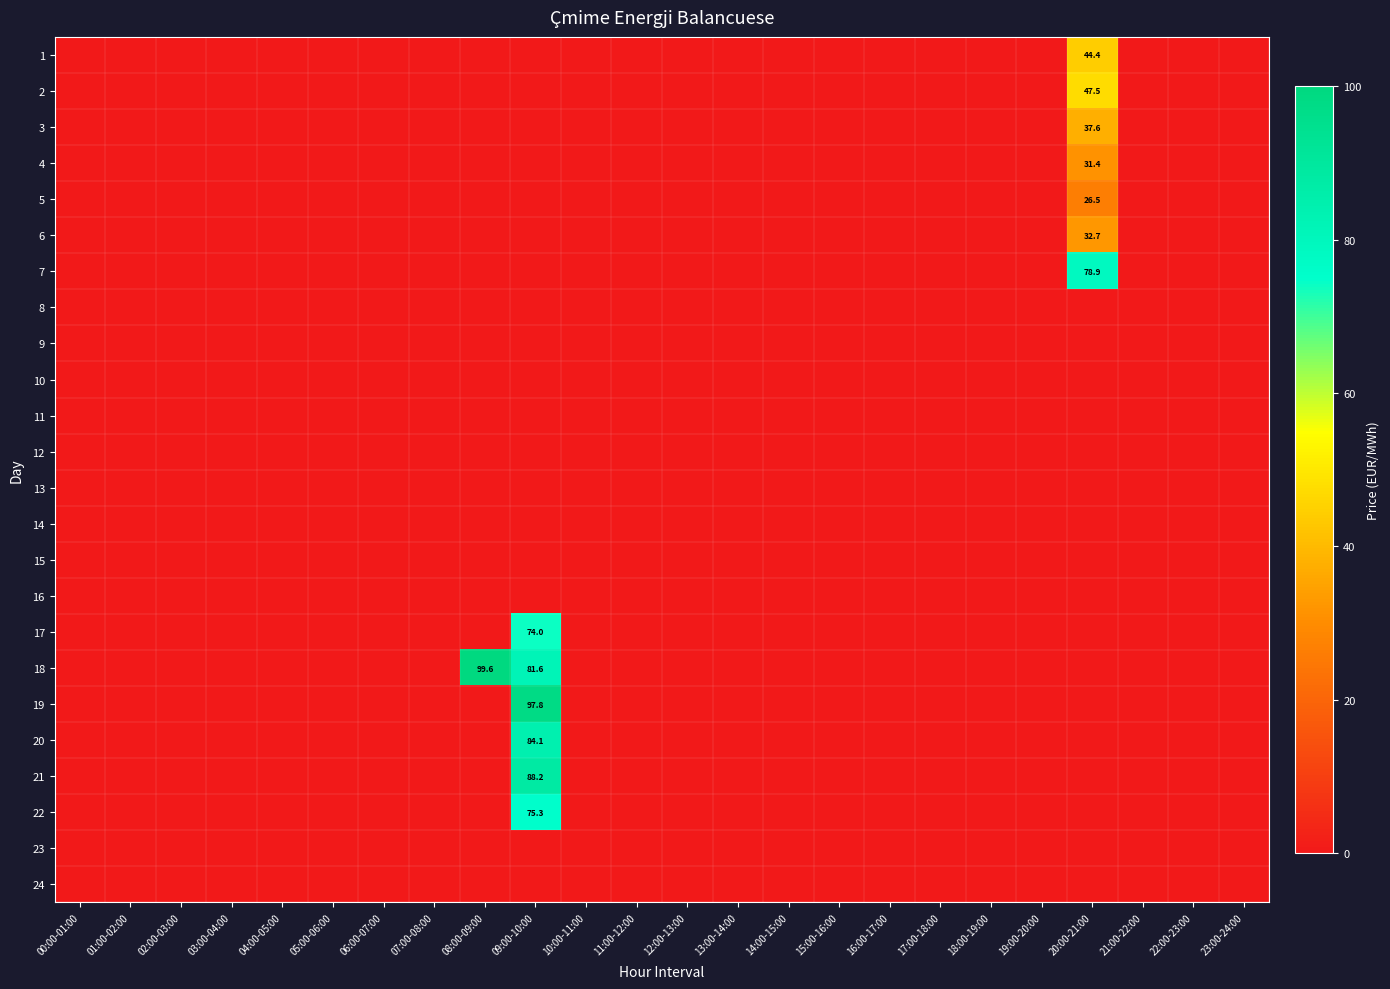

The 2 series shows 0.0 at 08:00-09:00. True or false?

True